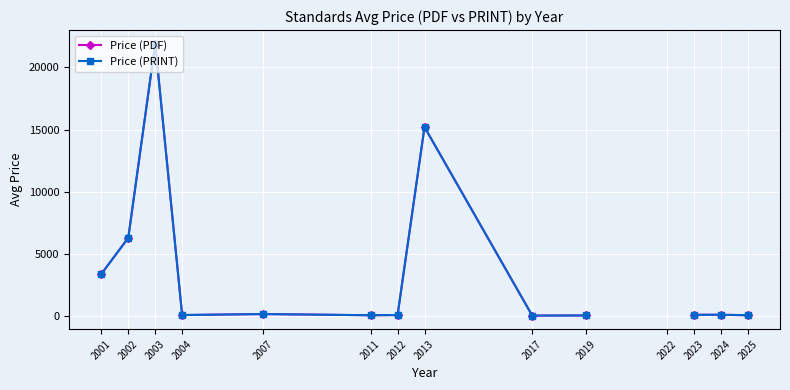

At which category does Price (PRINT) reach its first local peak?

2003